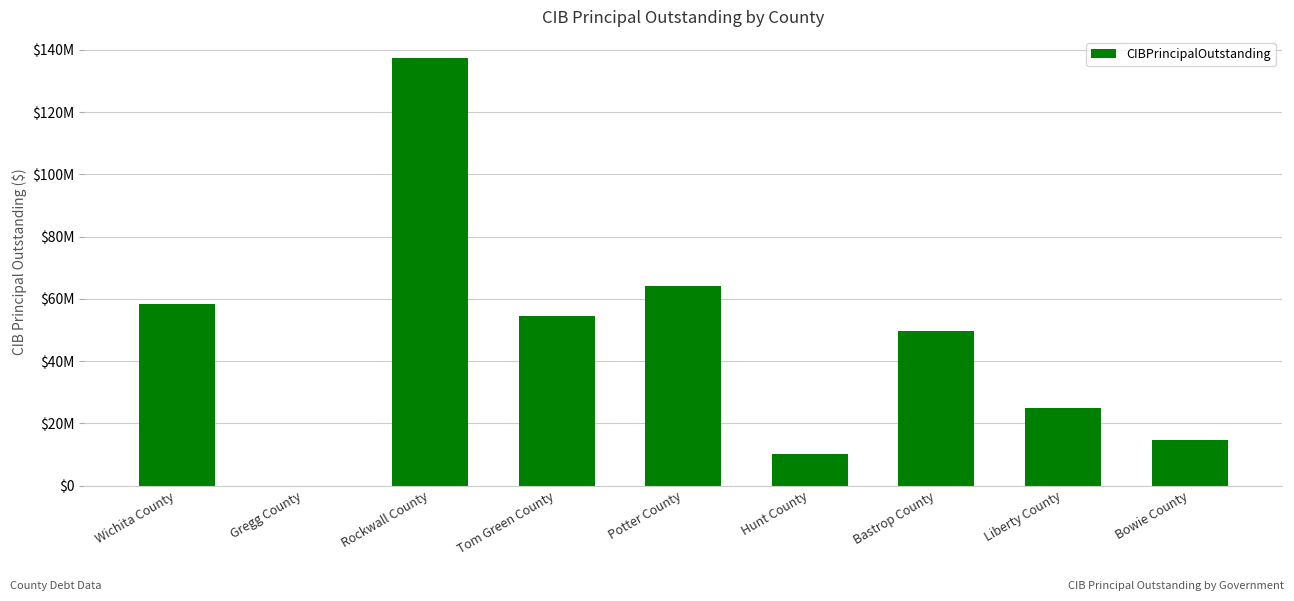

Approximately how many times larger is the value at Potter County compared to Bastrop County?

1.3